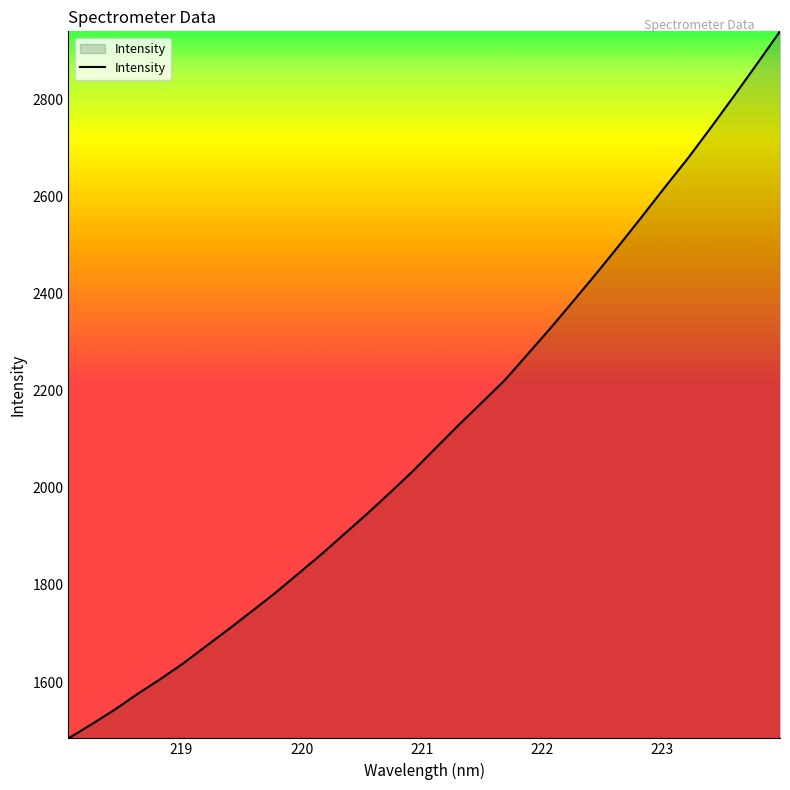

How many values are below 2082?

16